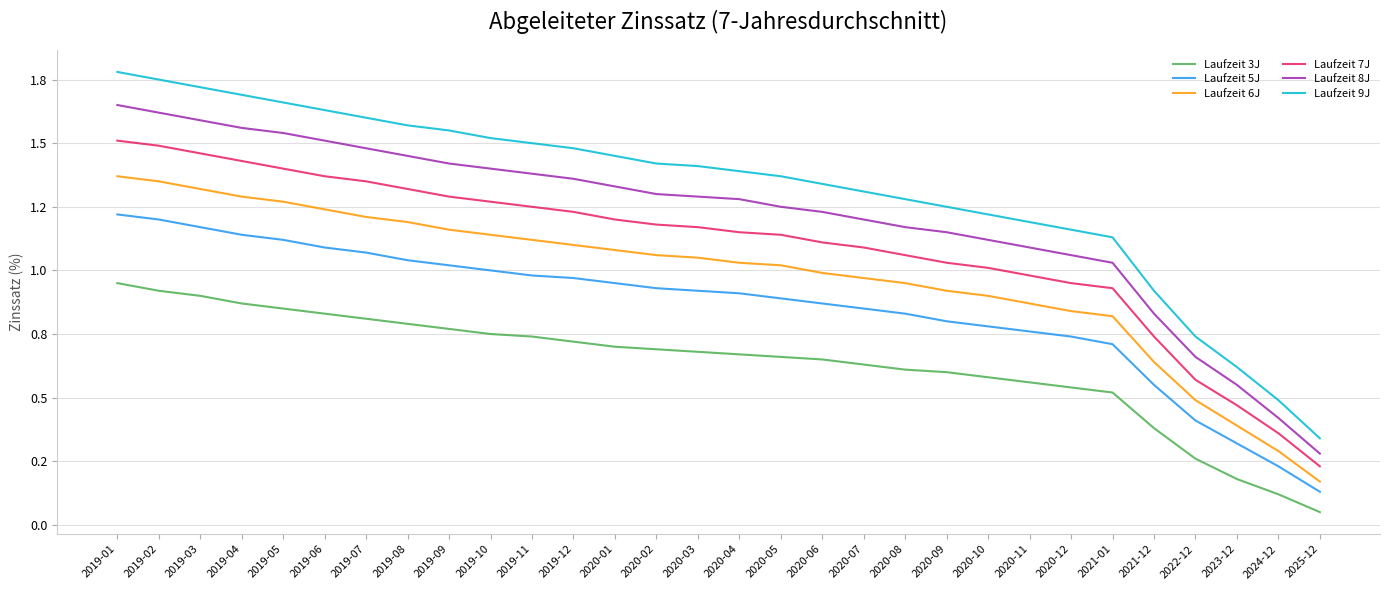

Does the chart have visible grid lines?

Yes